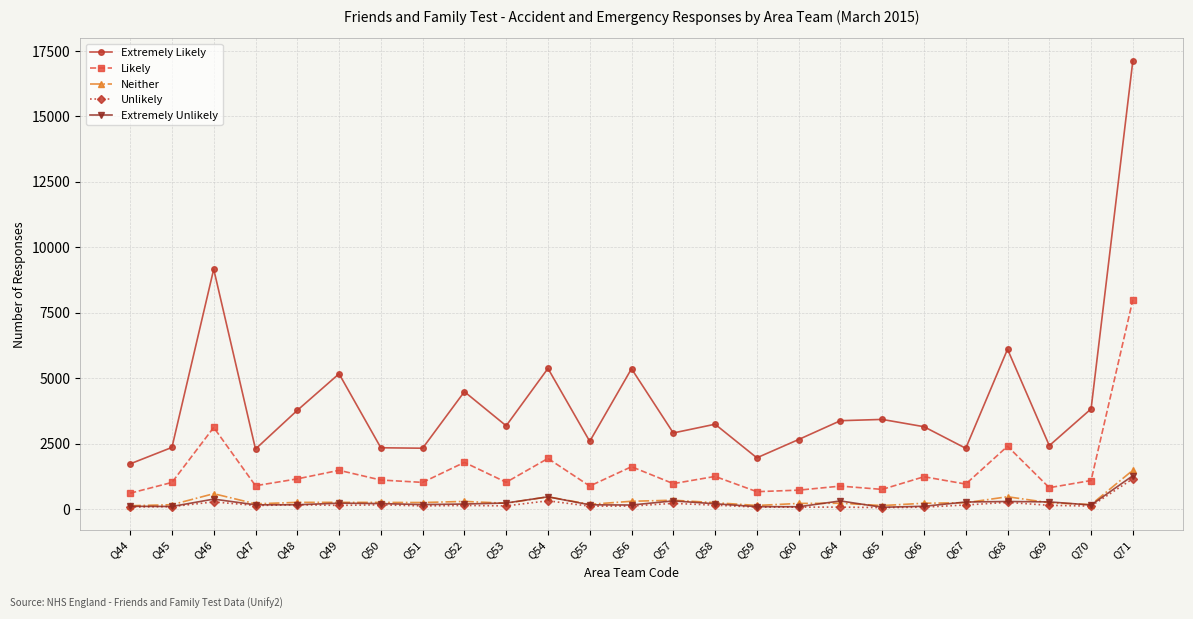

What is the maximum value shown in the chart?

17133